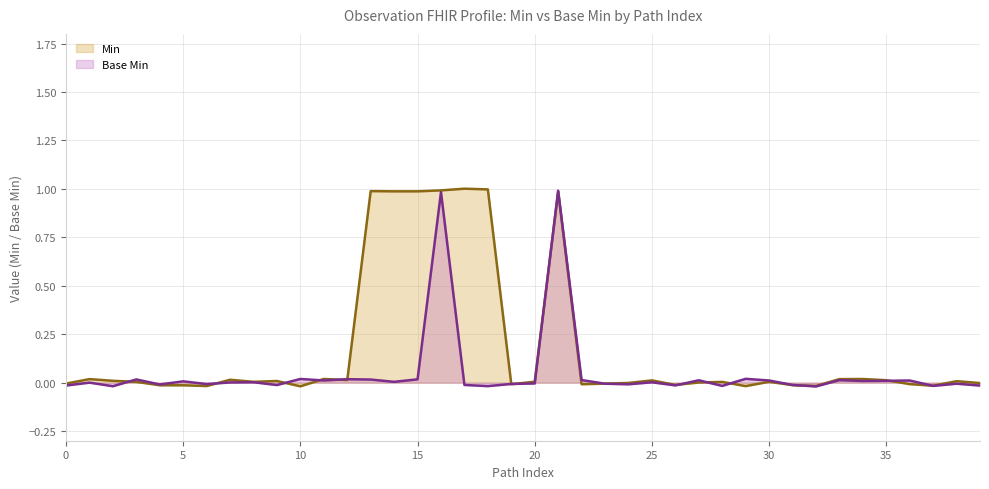

Reading left to right, extract all data points from this chart.

Min: -0.0	0.0	0.0	0.0	-0.0	-0.0	-0.0	0.0	0.0	0.0	-0.0	0.0	0.0	1.0	1.0	1.0	1.0	1.0	1.0	-0.0	0.0	1.0	-0.0	-0.0	-0.0	0.0	-0.0	0.0	0.0	-0.0	0.0	-0.0	-0.0	0.0	0.0	0.0	-0.0	-0.0	0.0	-0.0
Base Min: -0.0	-0.0	-0.0	0.0	-0.0	0.0	-0.0	0.0	0.0	-0.0	0.0	0.0	0.0	0.0	0.0	0.0	1.0	-0.0	-0.0	-0.0	-0.0	1.0	0.0	-0.0	-0.0	0.0	-0.0	0.0	-0.0	0.0	0.0	-0.0	-0.0	0.0	0.0	0.0	0.0	-0.0	-0.0	-0.0